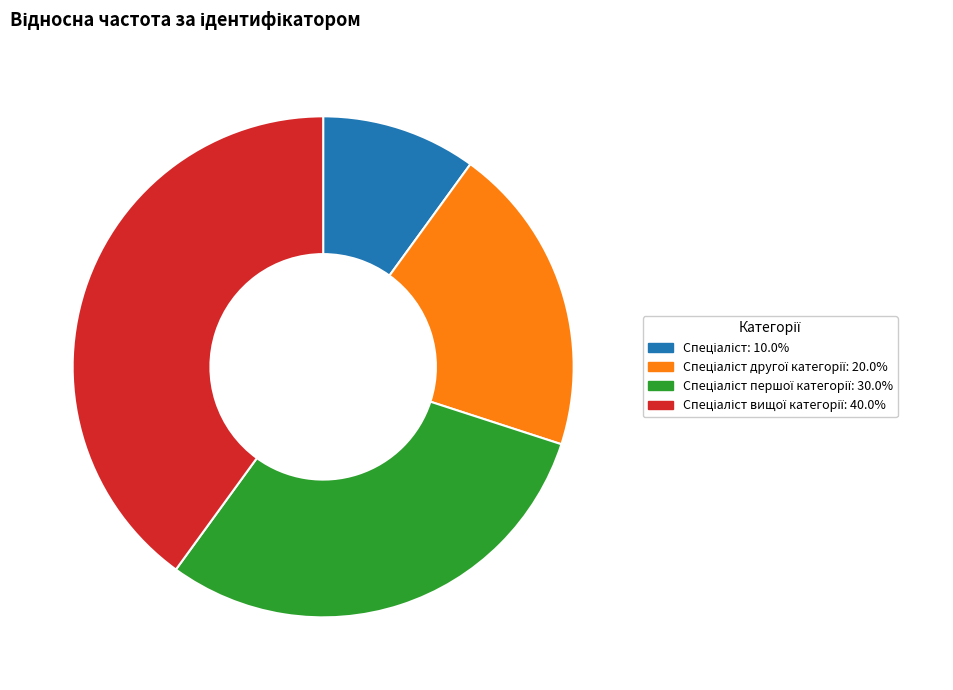

Is there a majority slice in this chart?

No